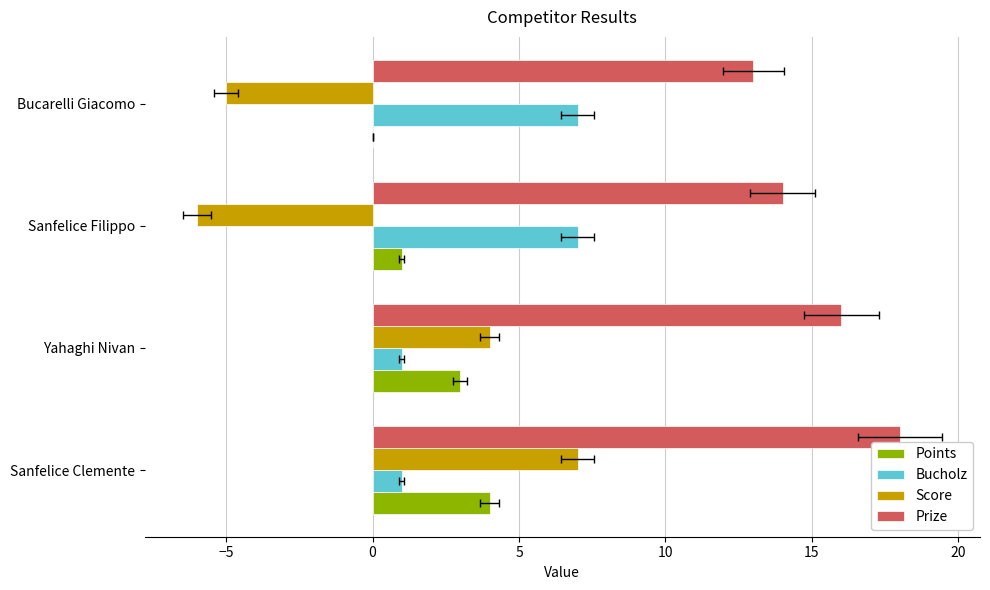

What are all the series names shown in the legend?

Points, Bucholz, Score, Prize